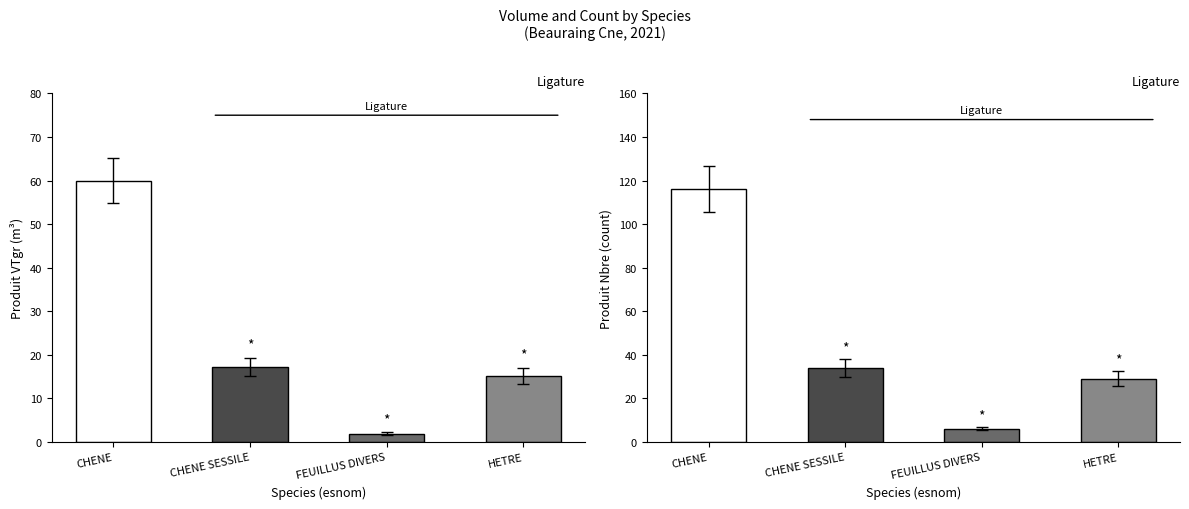

What are all the series names shown in the legend?

produit_vtgr, produit_nbre